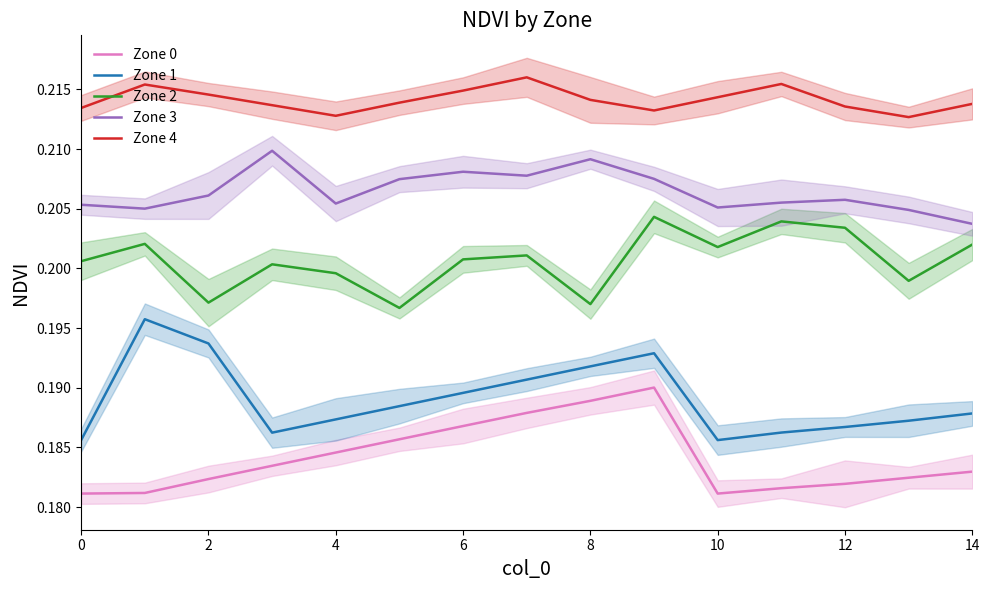

How many Zone 2 values are between 0 and 1?

15